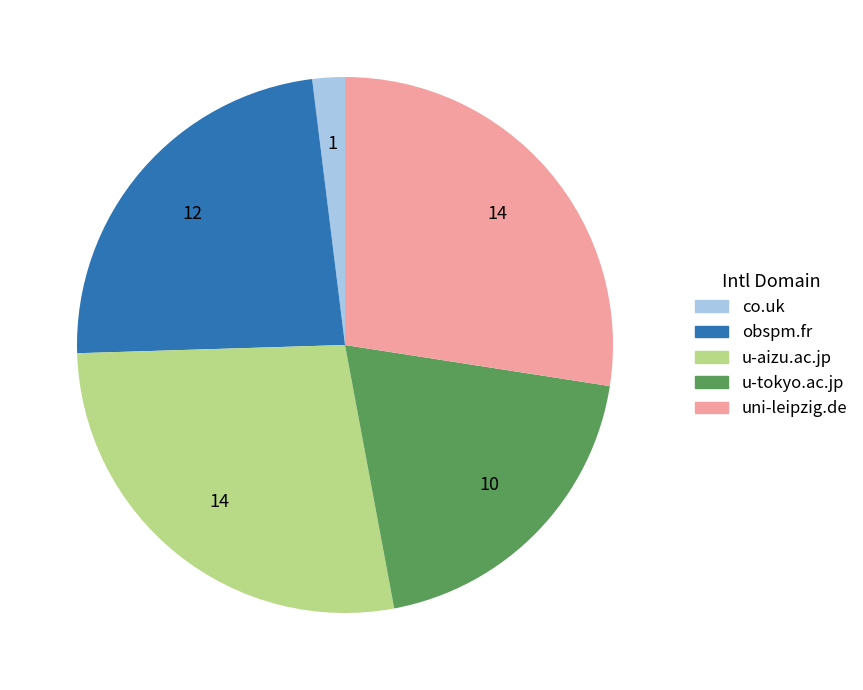

How many slices are in this pie chart?

5